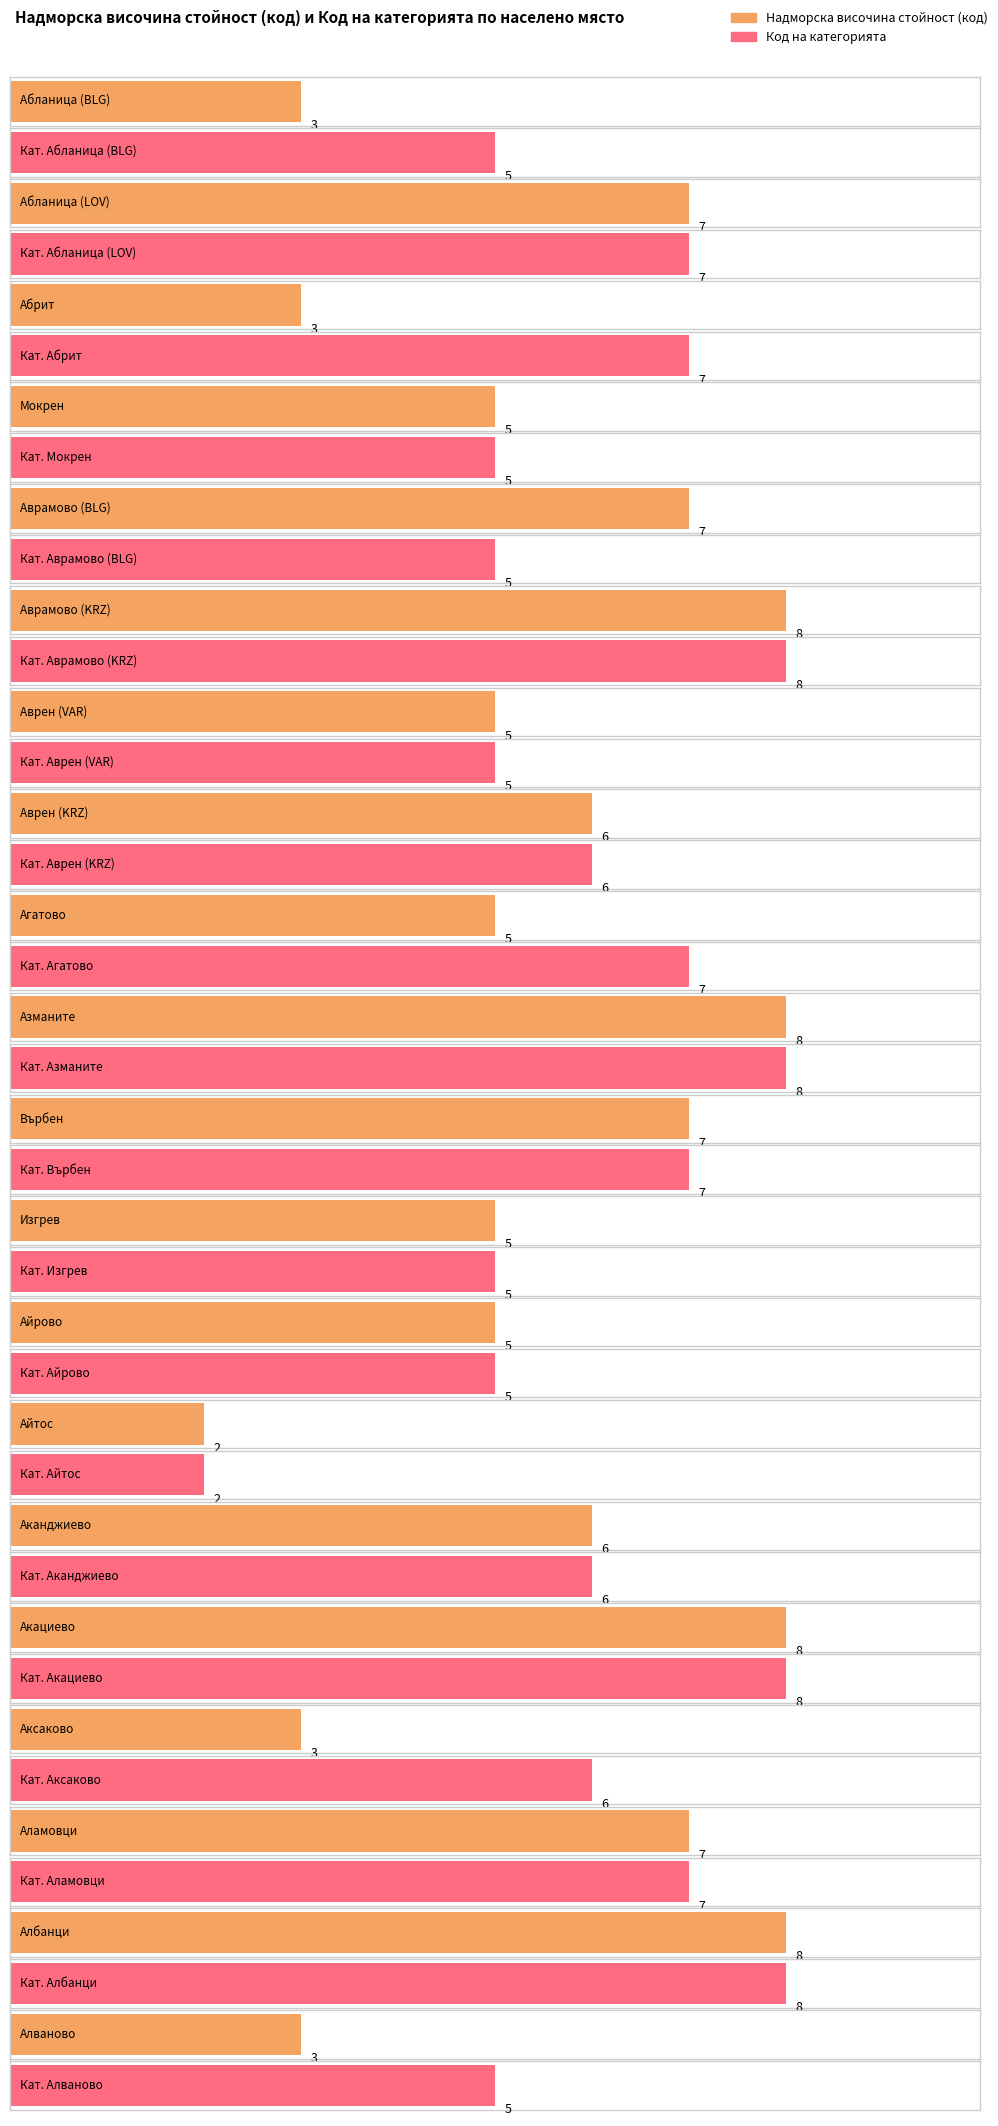

What are all the series names shown in the legend?

Надморска височина стойност (код), Код на категорията